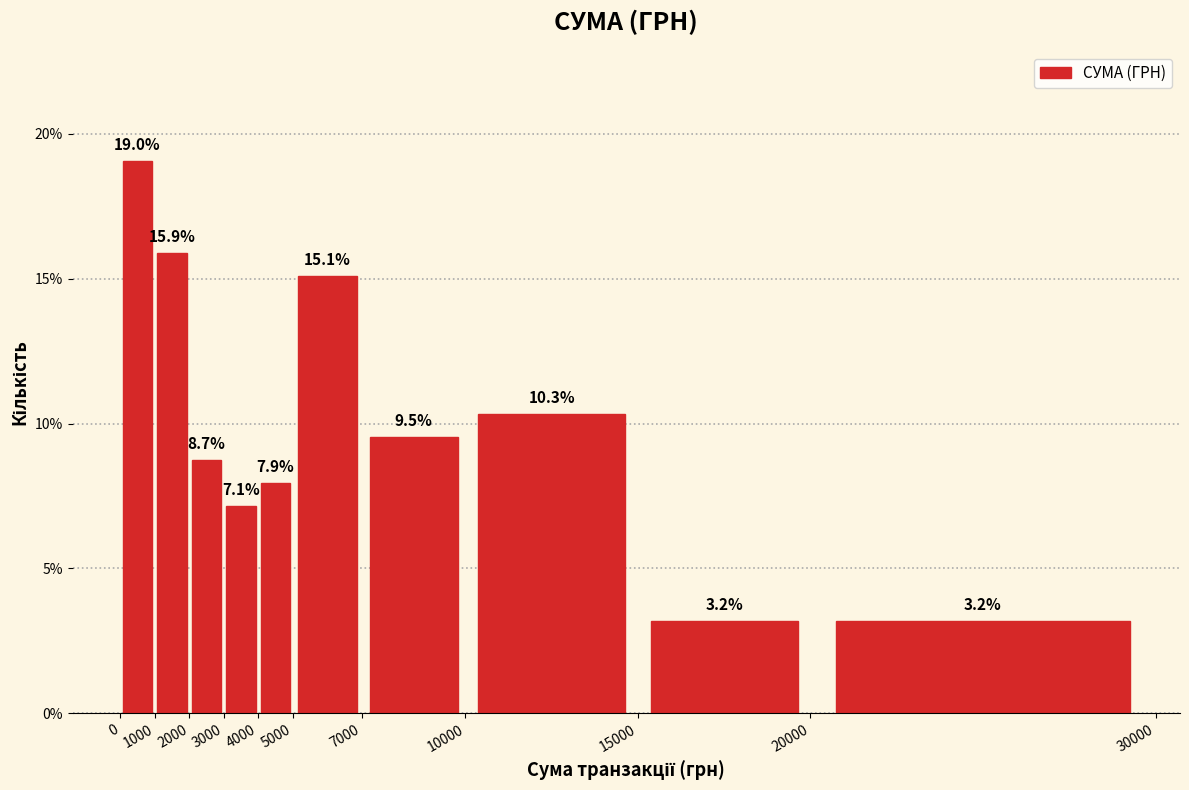

Reading left to right, transcribe this chart: for each bar, give the range it covers on the x-axis and its height.

0 to 1000: 19.0
1000 to 2000: 15.9
2000 to 3000: 8.7
3000 to 4000: 7.1
4000 to 5000: 7.9
5000 to 7000: 15.1
7000 to 10000: 9.5
10000 to 15000: 10.3
15000 to 20000: 3.2
20000 to 30000: 3.2